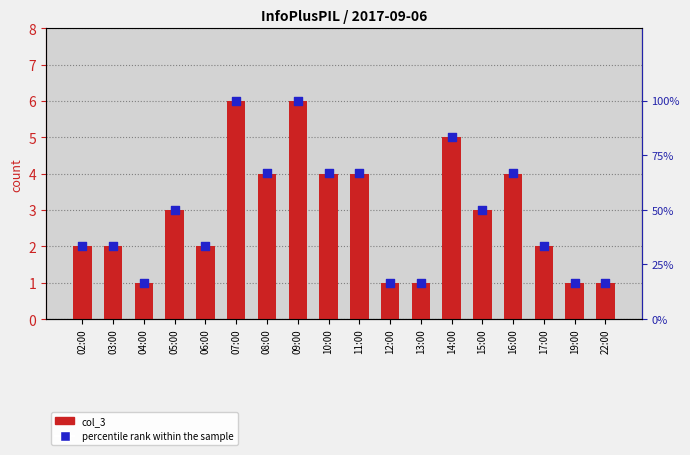

Is the value of col_3 at 06:00 greater than the value of percentile rank within the sample at 16:00?

No